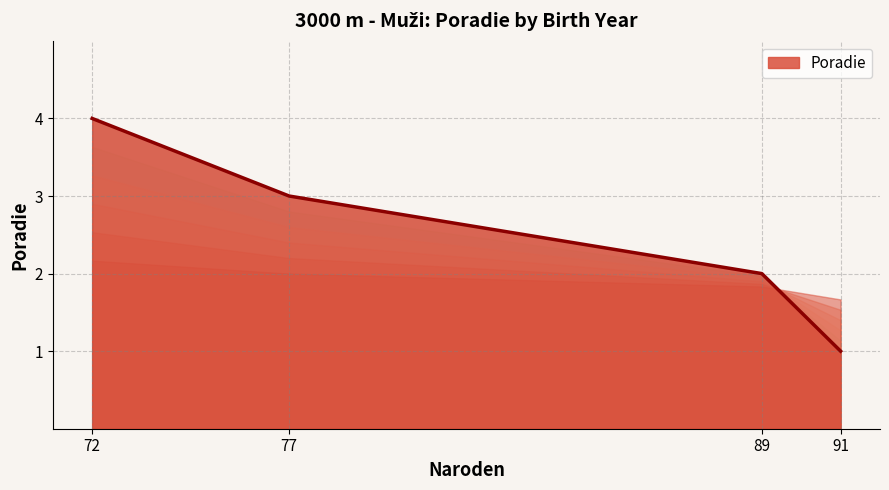

Is it true that the value at 91 is 1?

True